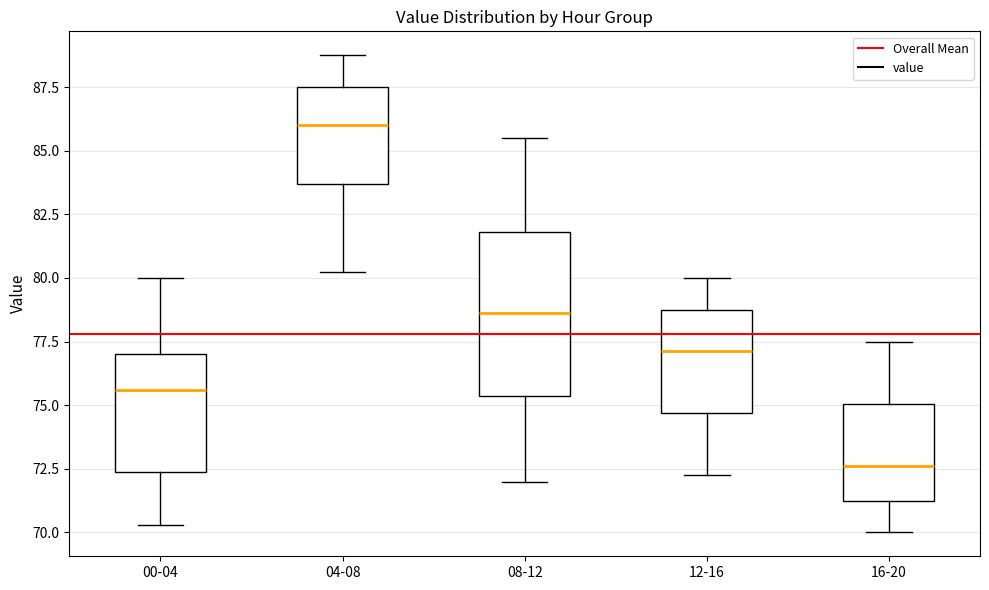

Reading left to right, read every box against the y-axis: the position of its median line, the range the box covers, and the ends of its whiskers. The values are not printed on the chart, so give them approximately, as read against the axis.

00-04: median 75.5, box 72.5 to 77.0, whiskers 70.5 to 80.0
04-08: median 86.0, box 83.5 to 87.5, whiskers 80.5 to 89.0
08-12: median 78.5, box 75.5 to 82.0, whiskers 72.0 to 85.5
12-16: median 77.0, box 74.5 to 79.0, whiskers 72.5 to 80.0
16-20: median 72.5, box 71.5 to 75.0, whiskers 70.0 to 77.5